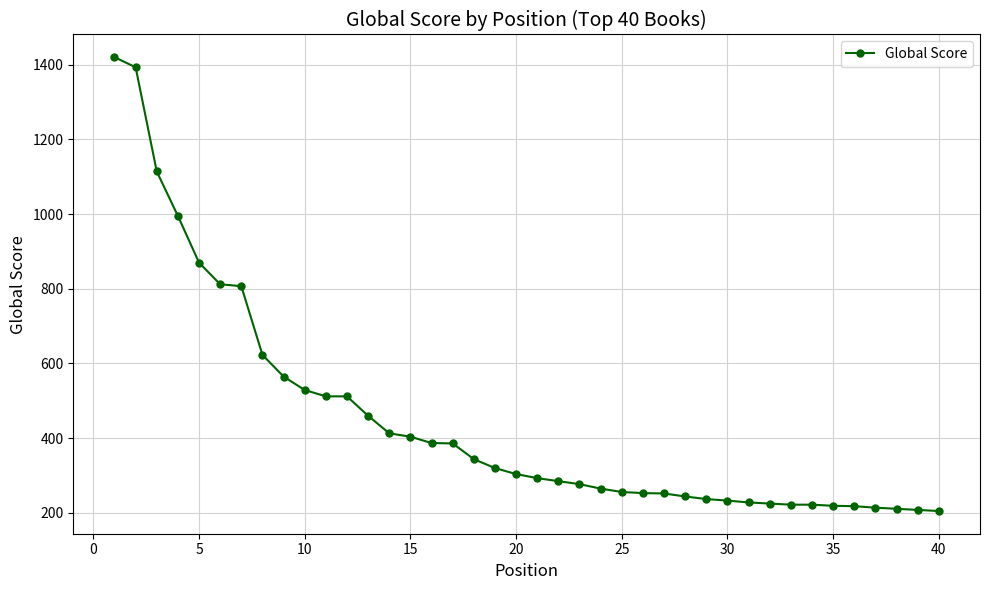

What is the minimum value shown in the chart?

205